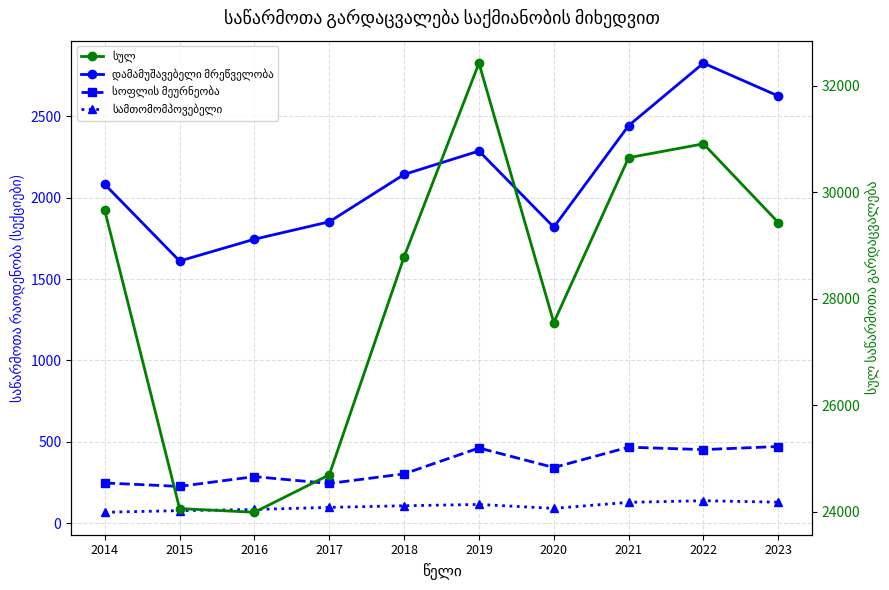

True or false: სამთომომპოვებელი and დამამუშავებელი მრეწველობა intersect in this chart.

False